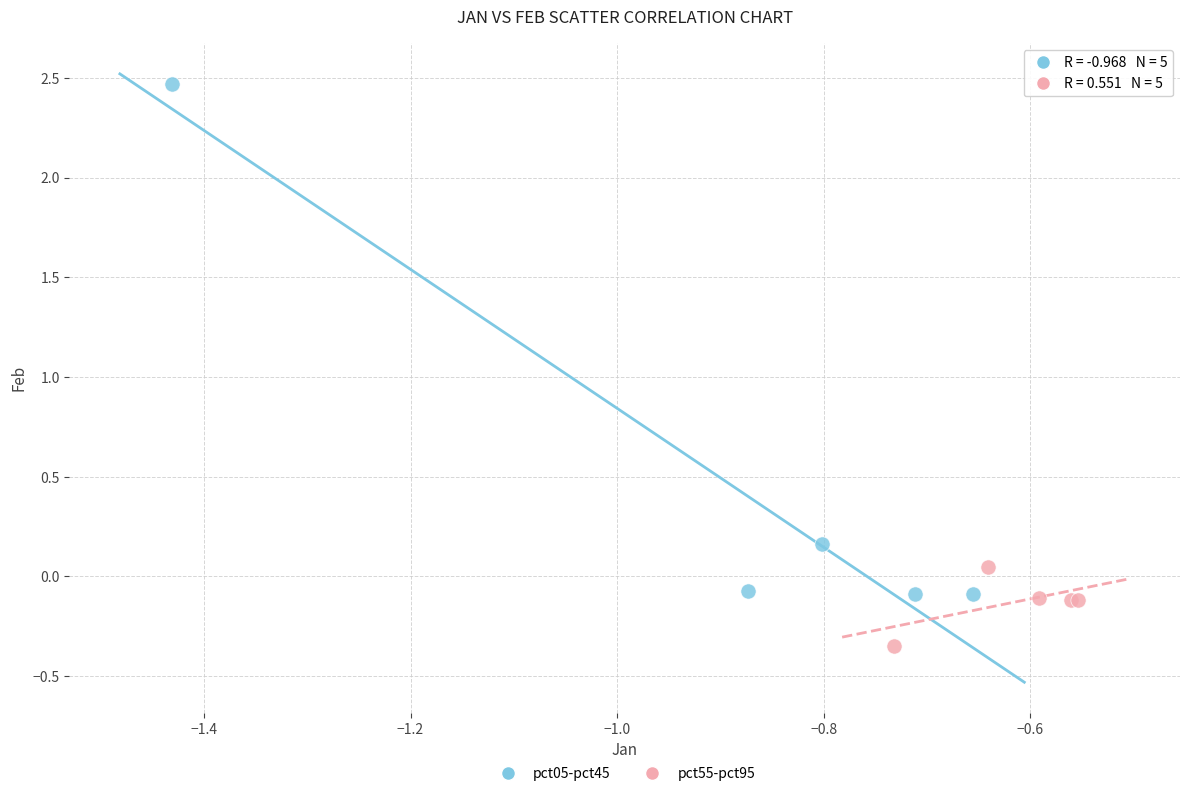

Which series reaches the minimum Y coordinate?

pct55-pct95